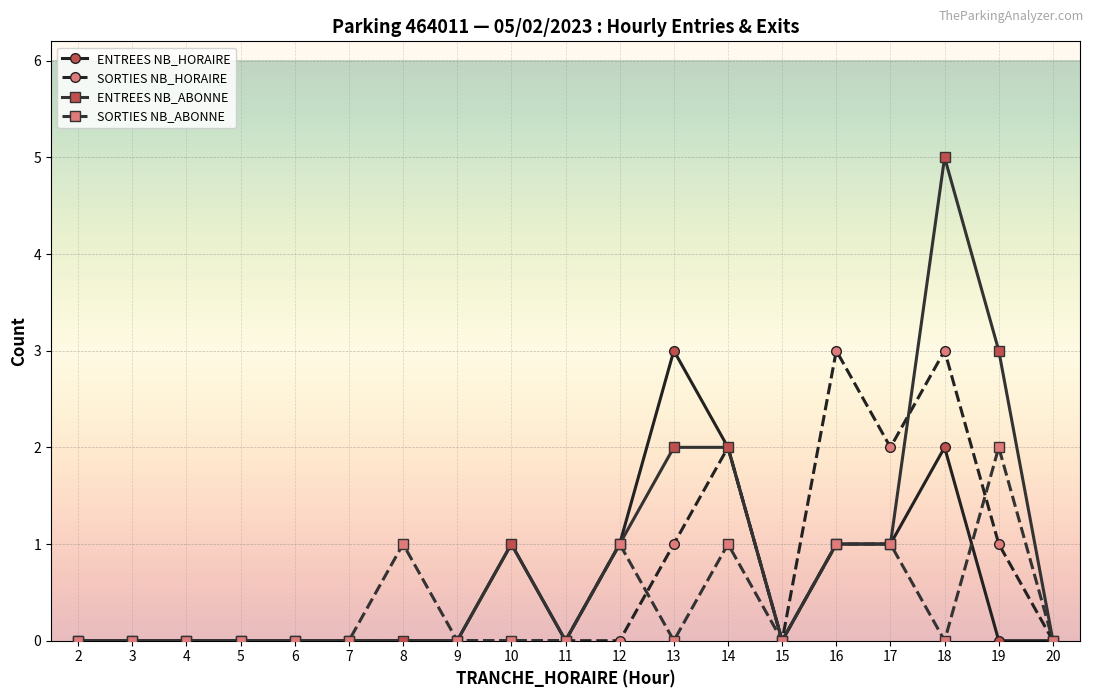

Reading left to right, what are all the values shown in this chart?

ENTREES NB_HORAIRE: 0	0	0	0	0	0	0	0	1	0	1	3	2	0	1	1	2	0	0
SORTIES NB_HORAIRE: 0	0	0	0	0	0	0	0	0	0	0	1	2	0	3	2	3	1	0
ENTREES NB_ABONNE: 0	0	0	0	0	0	0	0	1	0	1	2	2	0	1	1	5	3	0
SORTIES NB_ABONNE: 0	0	0	0	0	0	1	0	0	0	1	0	1	0	1	1	0	2	0